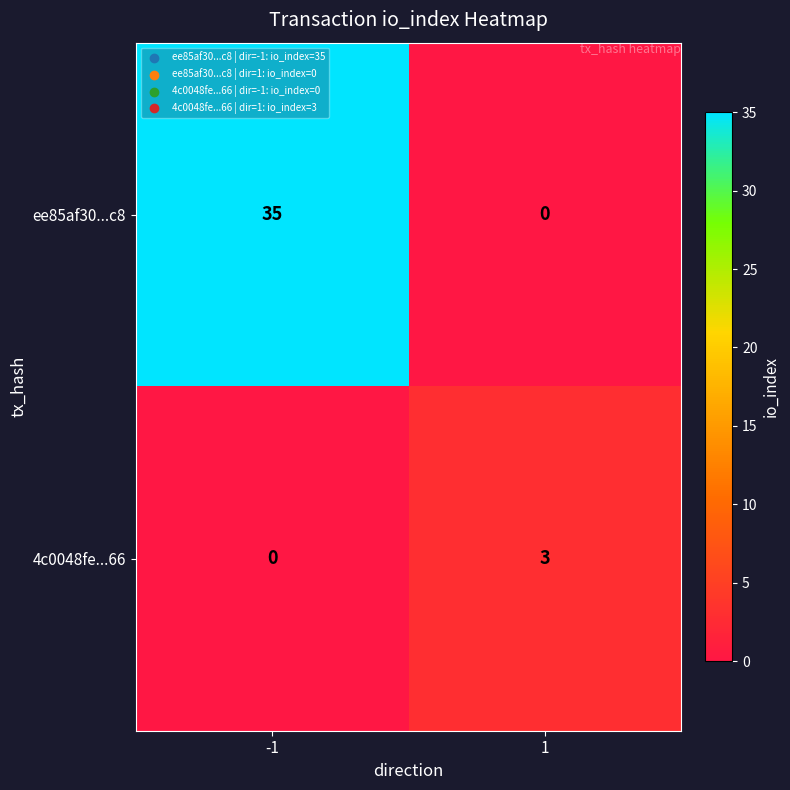

What is the difference between the ee85af30...c8 values at -1 and 1?

35